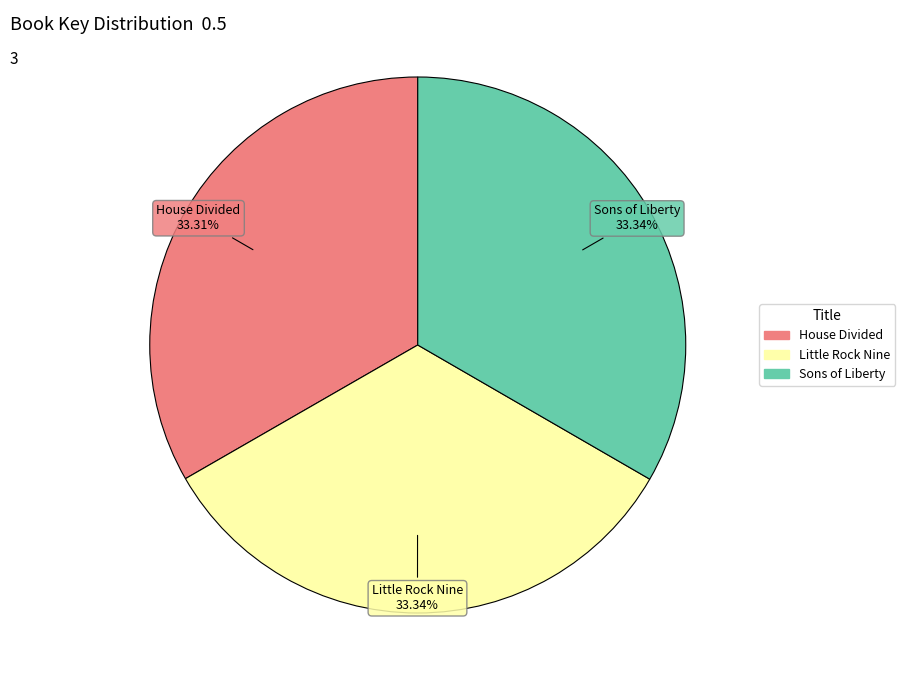

Is there any slice that represents more than half of the pie?

No